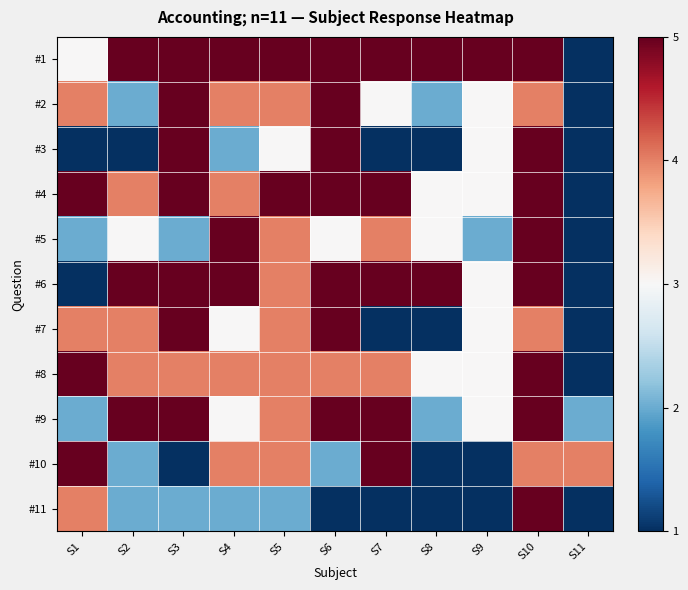

At which category is the sum across all series the highest?

S10